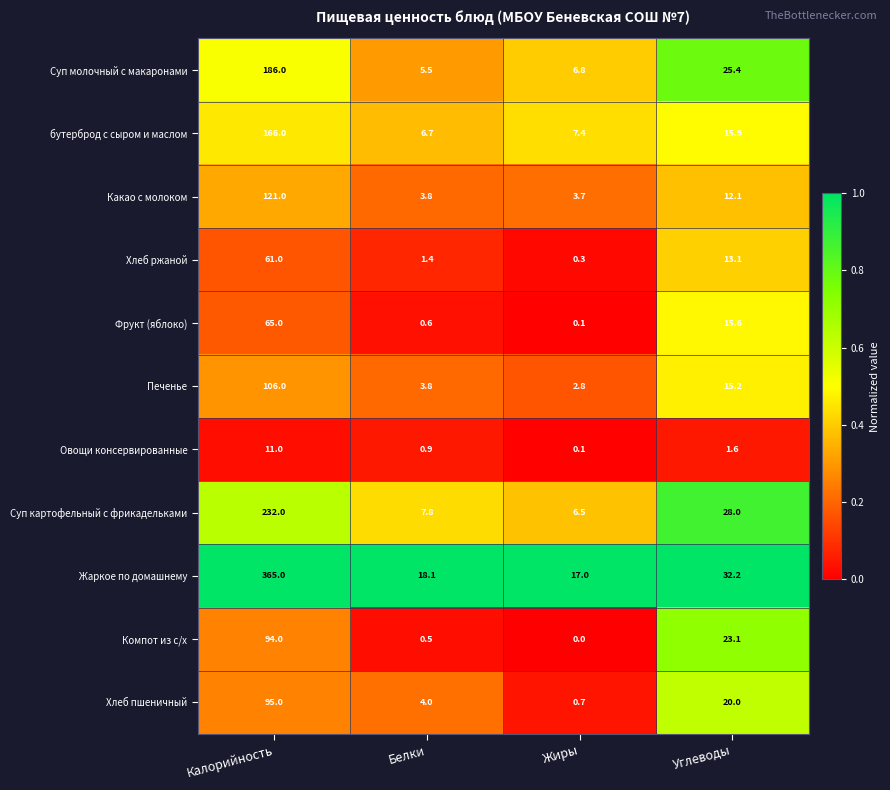

Which series has the widest spread of values?

Жаркое по домашнему